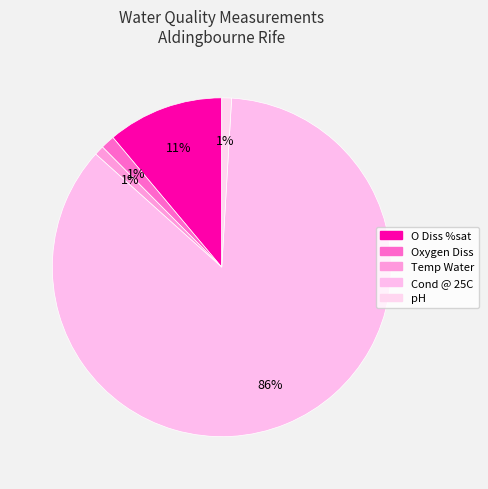

How much of the chart is everything except Cond @ 25C?

14.3%